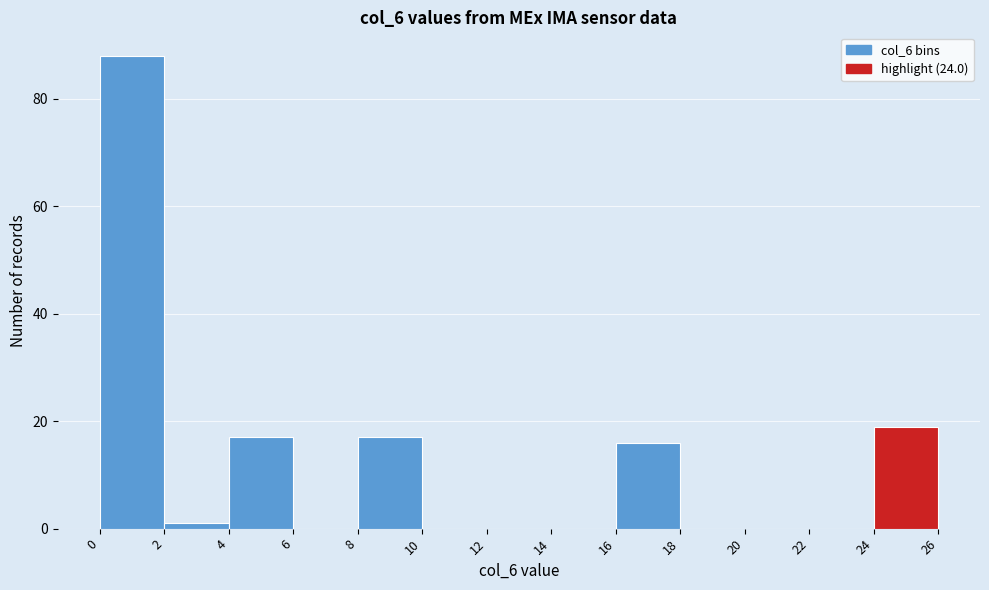

Reading left to right, list every bar in this chart as the range it spans on the x-axis followed by its height. The values are not printed on the chart, so give them approximately, as read against the axis.

0 to 2: 88
2 to 4: under 2
4 to 6: 18
6 to 8: 0
8 to 10: 18
10 to 12: 0
12 to 14: 0
14 to 16: 0
16 to 18: 16
18 to 20: 0
20 to 22: 0
22 to 24: 0
24 to 26: 20